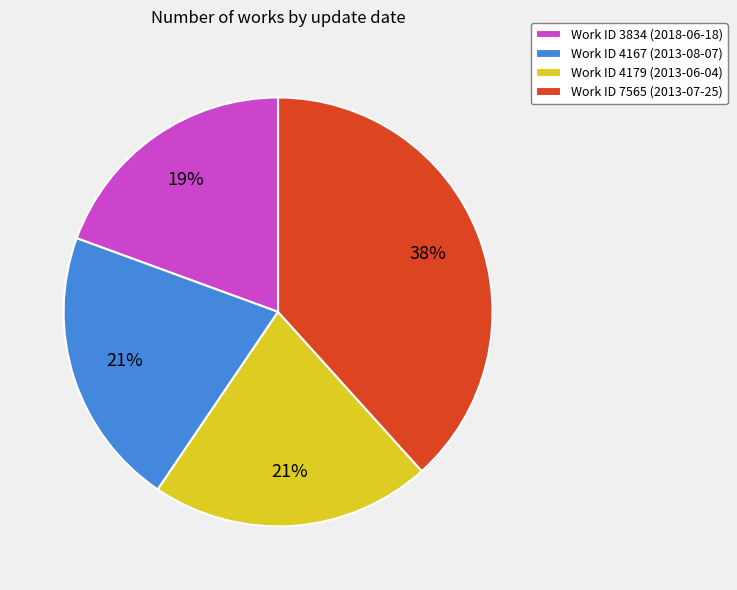

How many slices are in this pie chart?

4